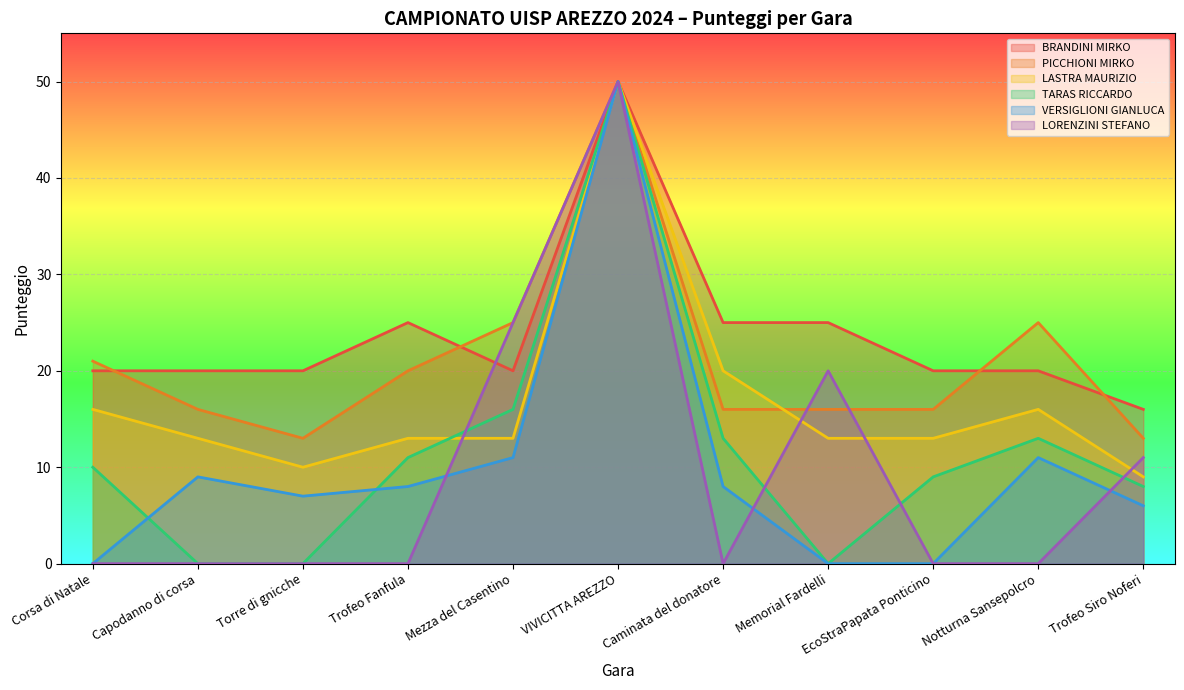

True or false: VERSIGLIONI GIANLUCA has a value of 13 at Trofeo Fanfula.

False